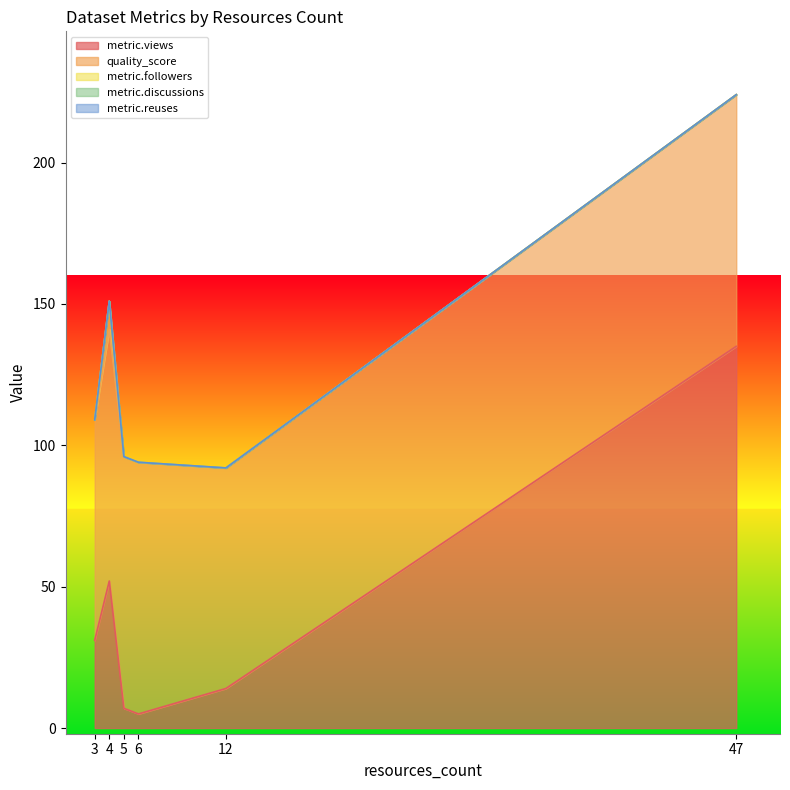

What is the maximum value for metric.views?

135